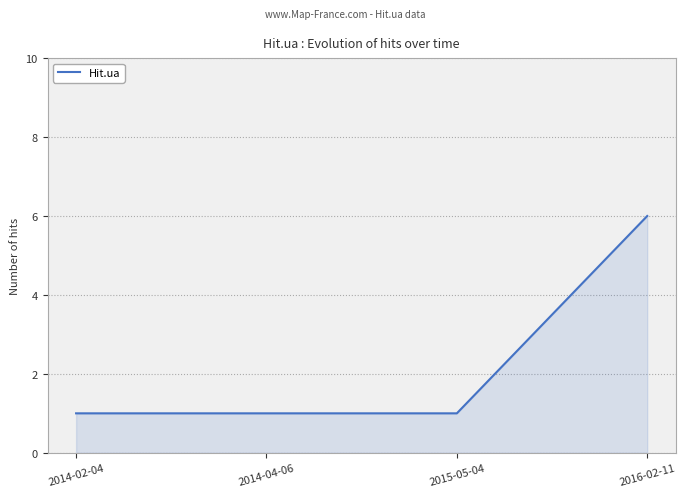

The chart shows a value of 1 at 2015-05-04. True or false?

True